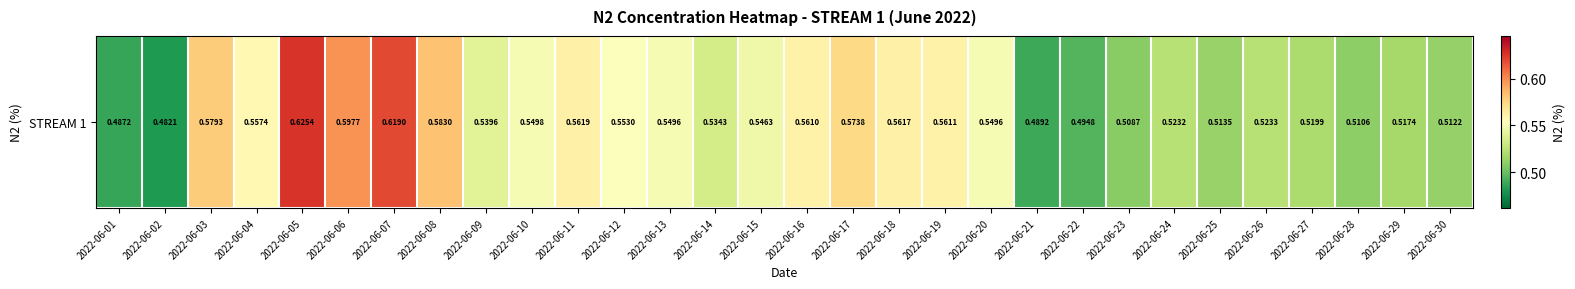

Where is the data nearest to the value 0?

2022-06-02